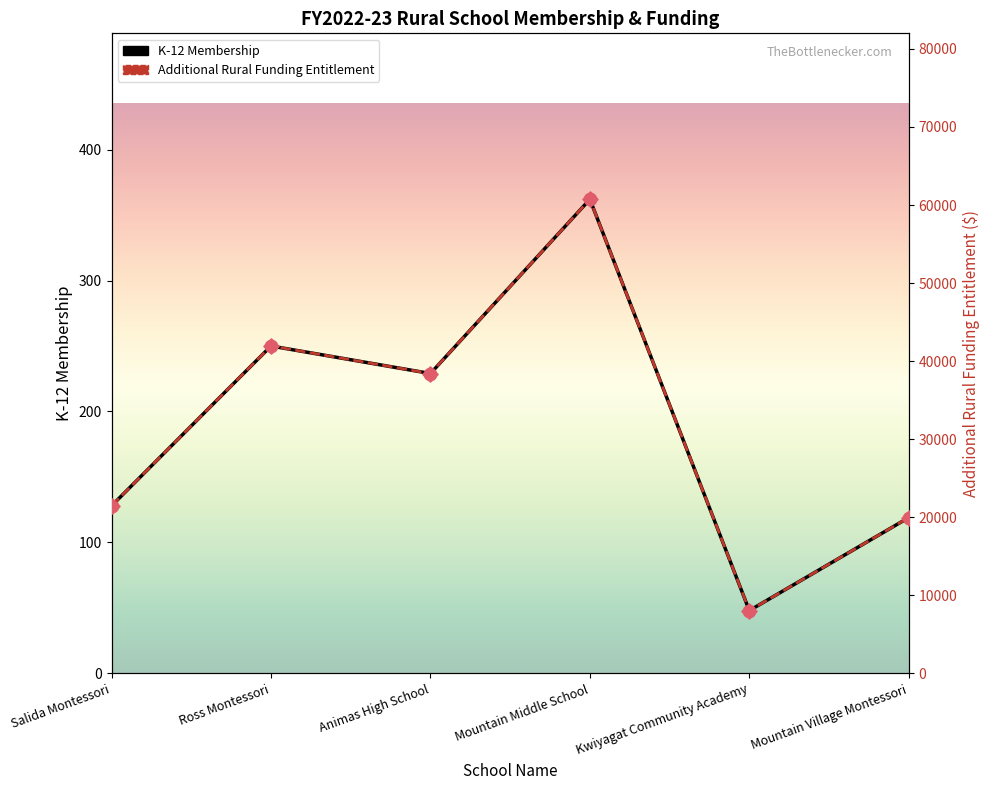

At how many categories does at least one series exceed 28485?

3